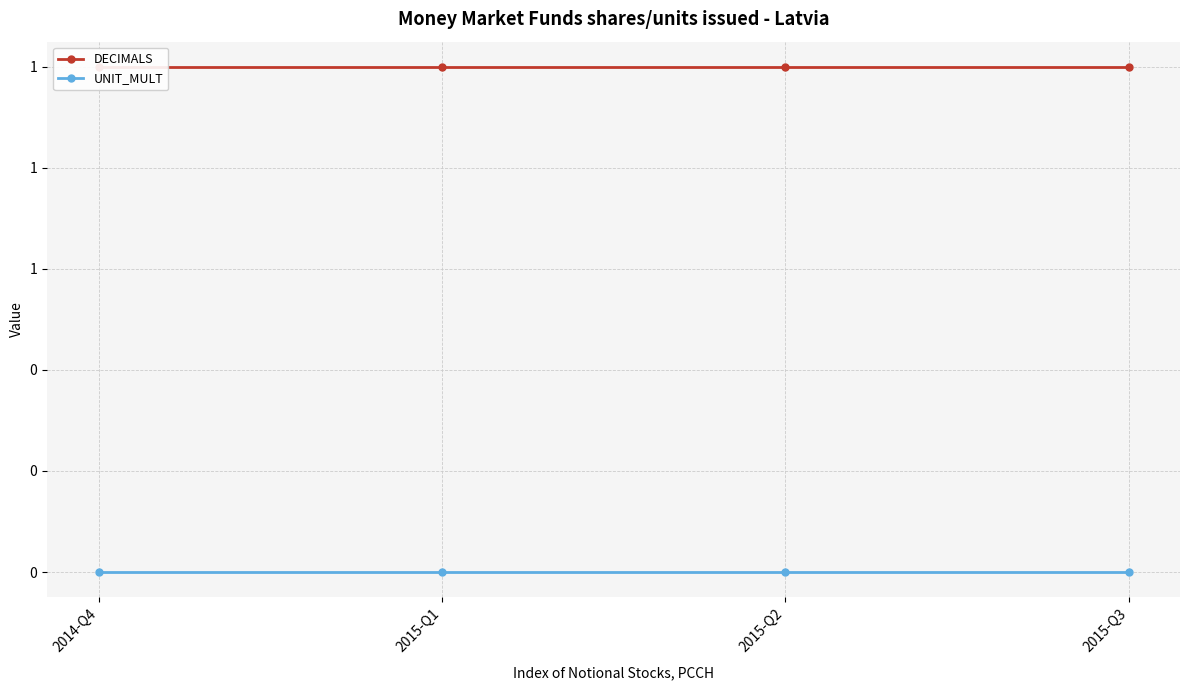

True or false: DECIMALS has more than 2 points higher than both neighbors.

False